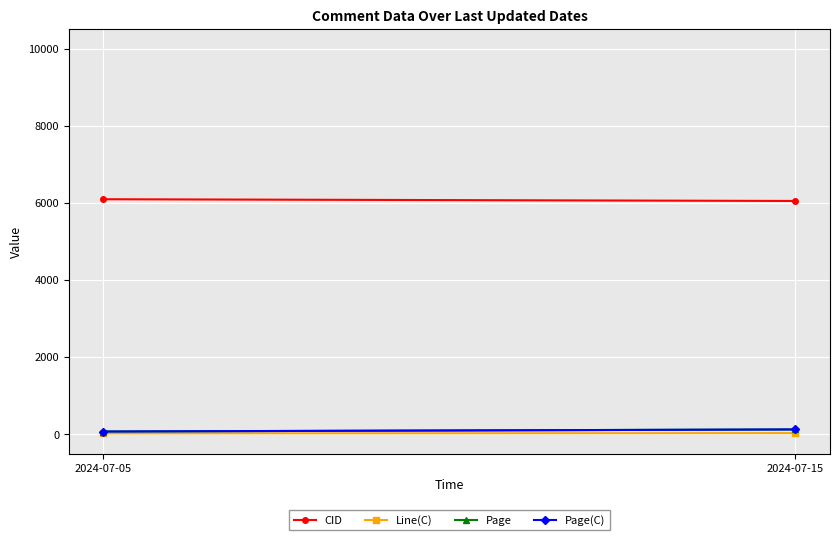

What is the difference between the Page(C) values at 2024-07-15 and 2024-07-05?

54.1